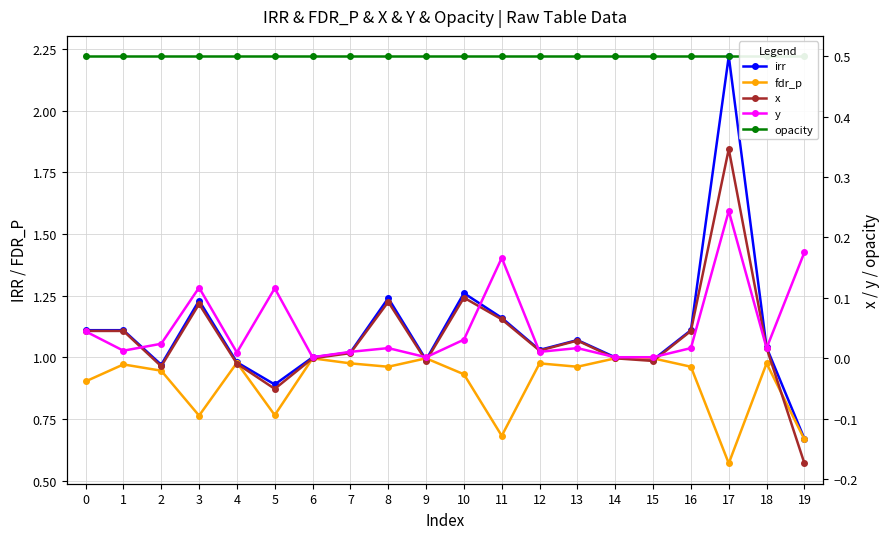

In y, how many points are higher than both neighbors (excluding endpoints)?

6